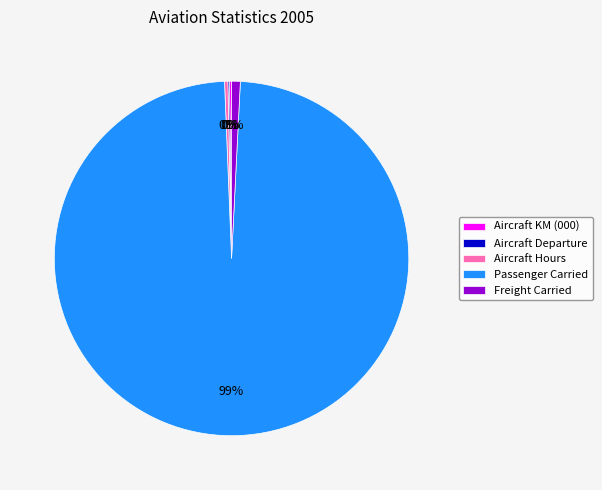

Is the sum of Passenger Carried and Aircraft Hours greater than half?

Yes